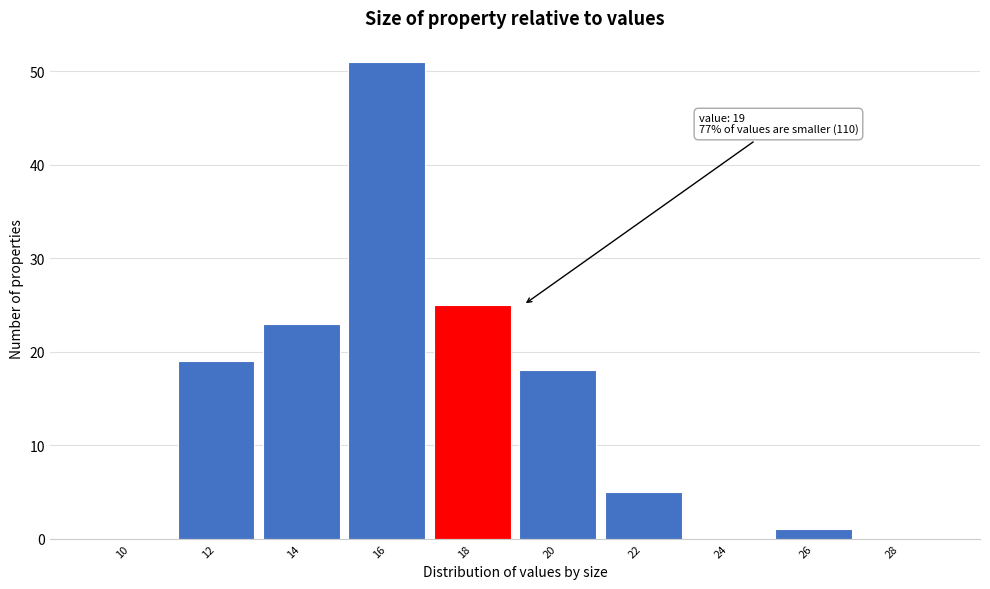

Reading left to right, list all the values displayed in this chart.

10=0	12=19	14=23	16=51	18=25	20=18	22=5	24=0	26=1	28=0